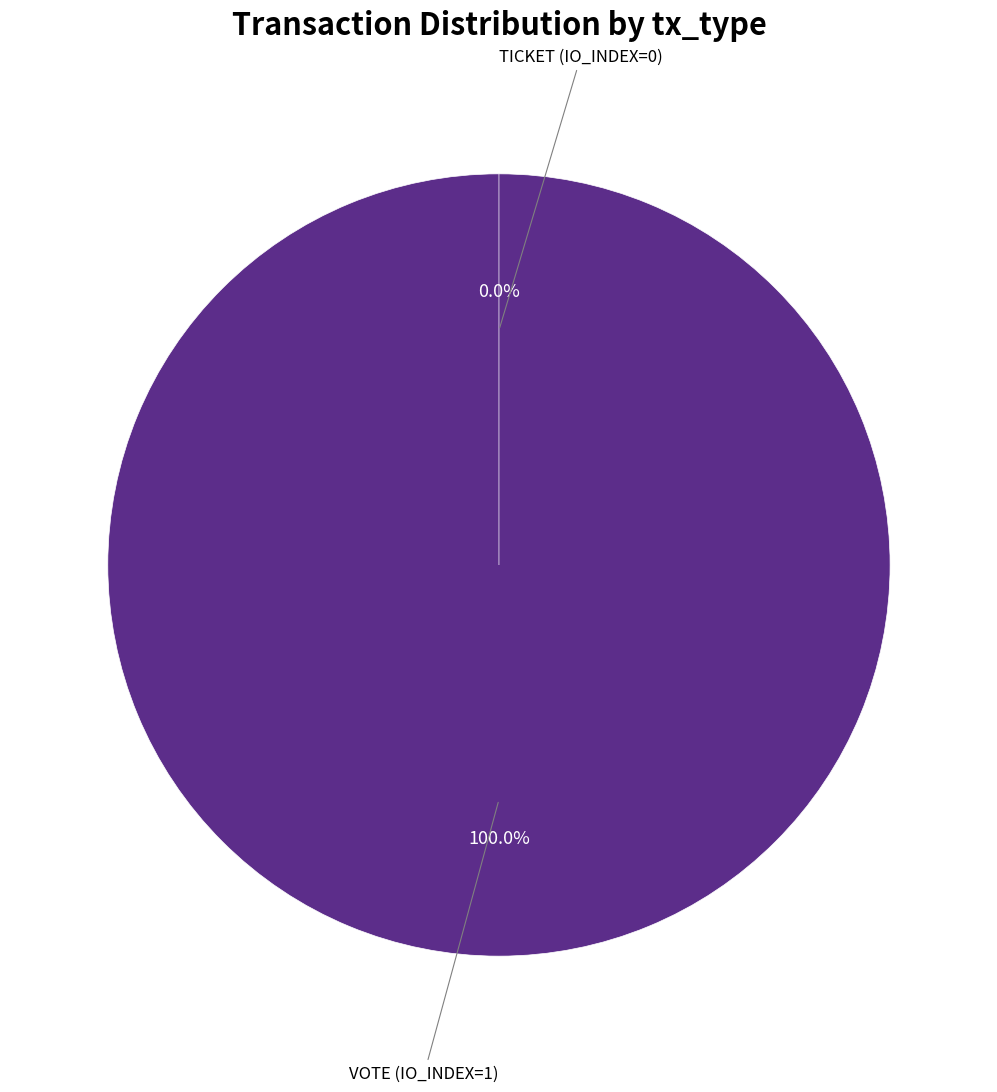

Count the number of slices in the pie.

2